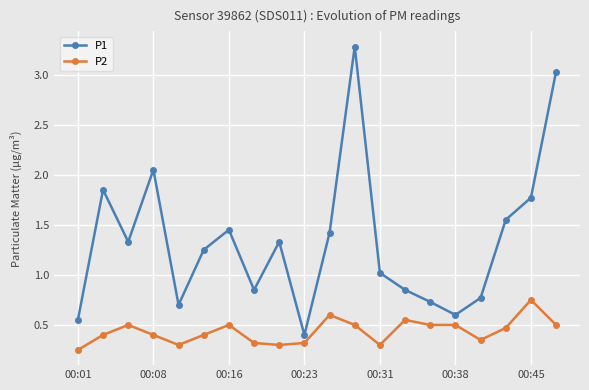

Which series has the largest total across all categories?

P1